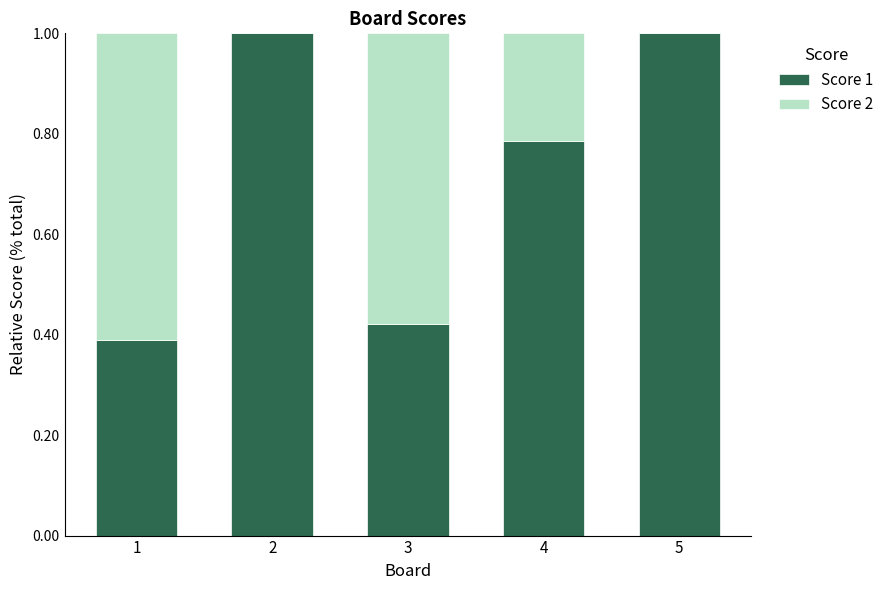

True or false: Score 1 has a value of 0.1 at 3.

False